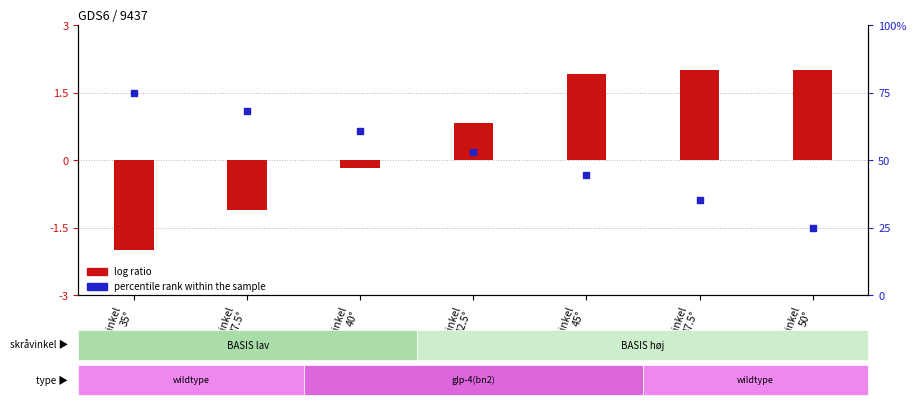

Is the value of log ratio at Skråvinkel
40° greater than the value of percentile rank within the sample at Skråvinkel
45°?

Yes